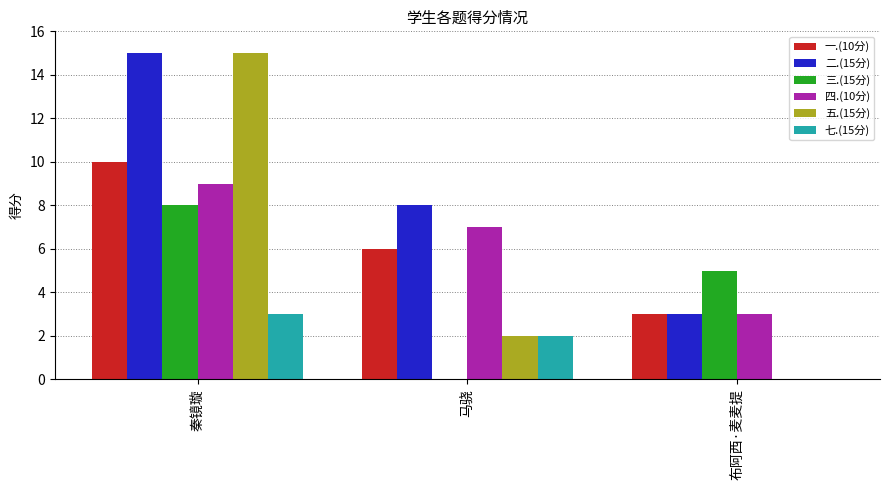

At which label is 二.(15分) closest to 9?

马骁